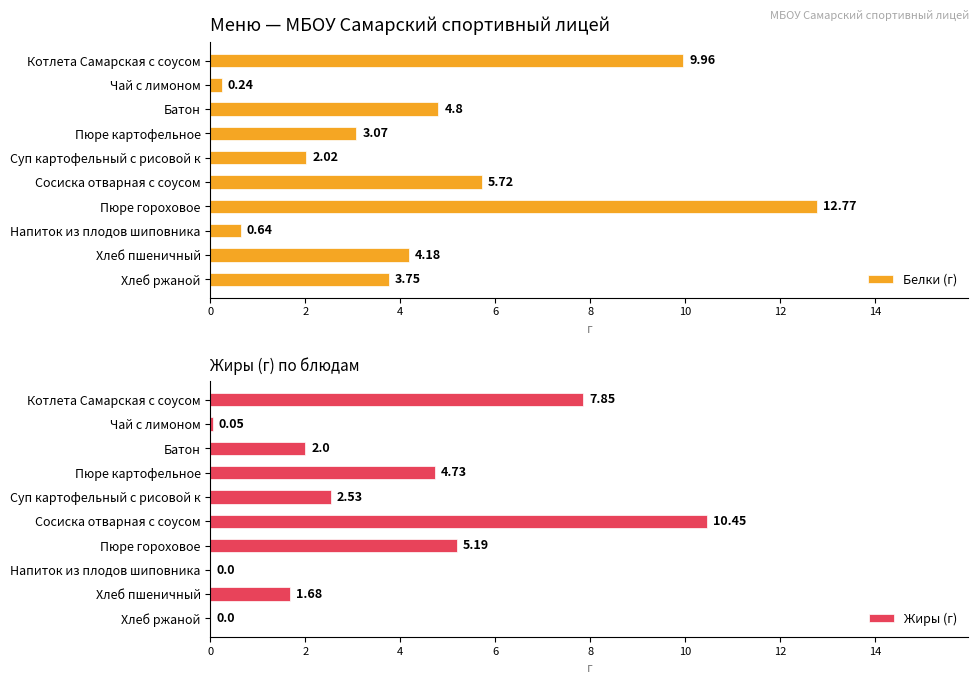

The Жиры (г) series shows 8.2 at Пюре гороховое. True or false?

False